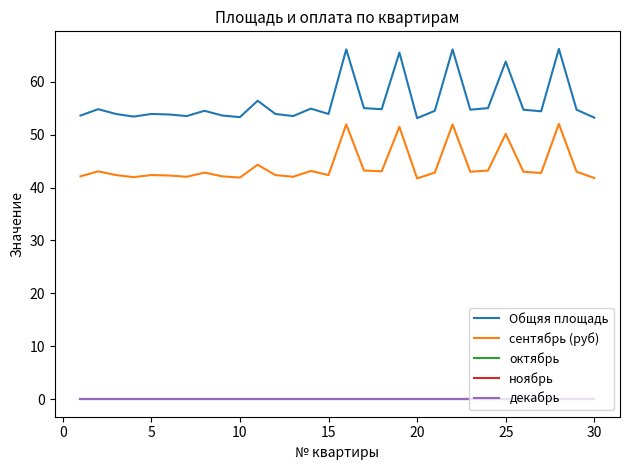

Does the chart display data point markers on the line(s)?

No